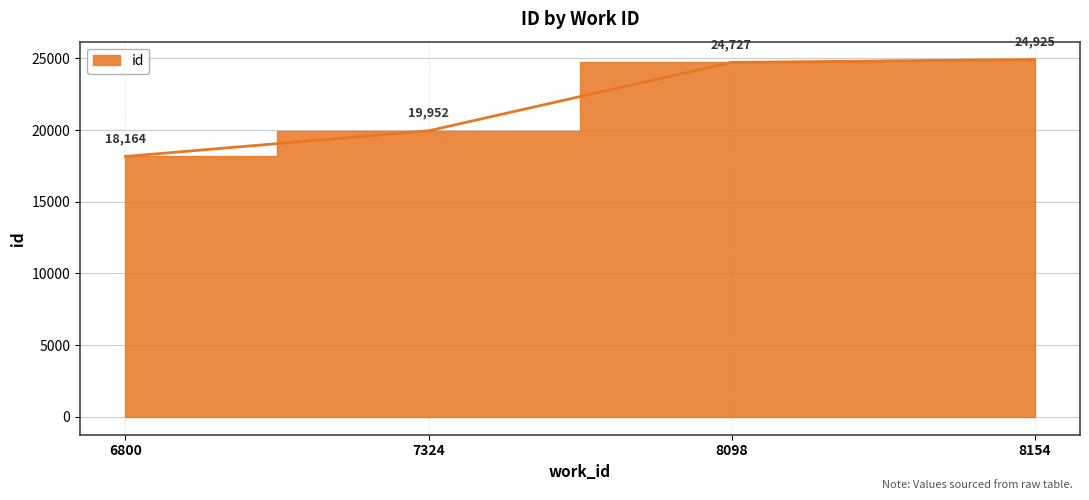

What is the sum of all values?

87768